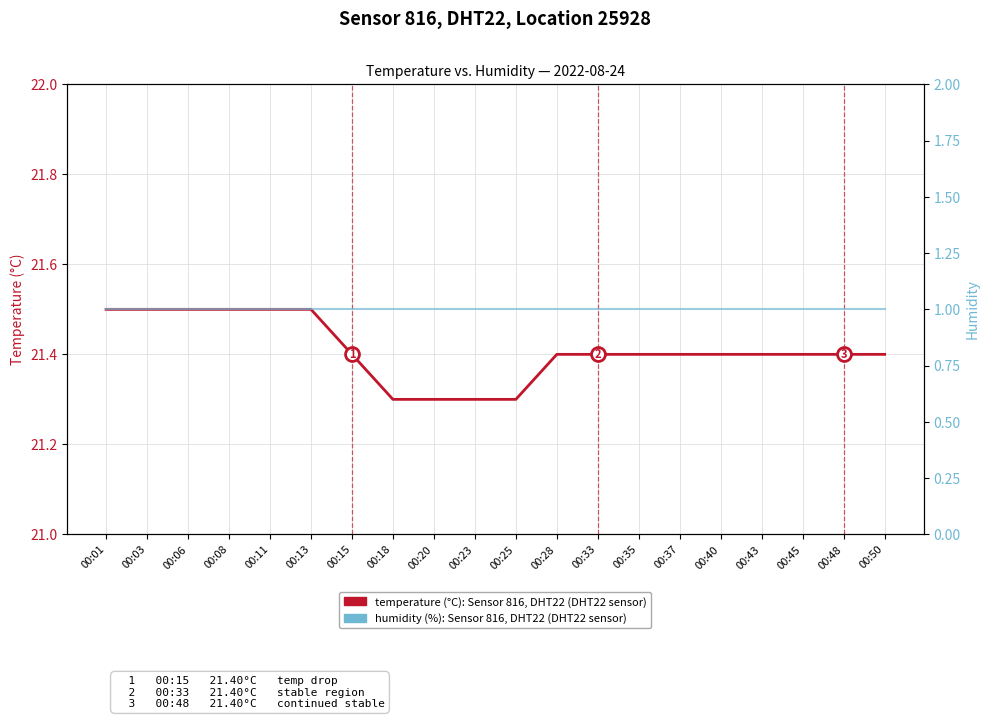

At which label does humidity (%), Sensor 816, DHT22 reach its minimum?

00:01